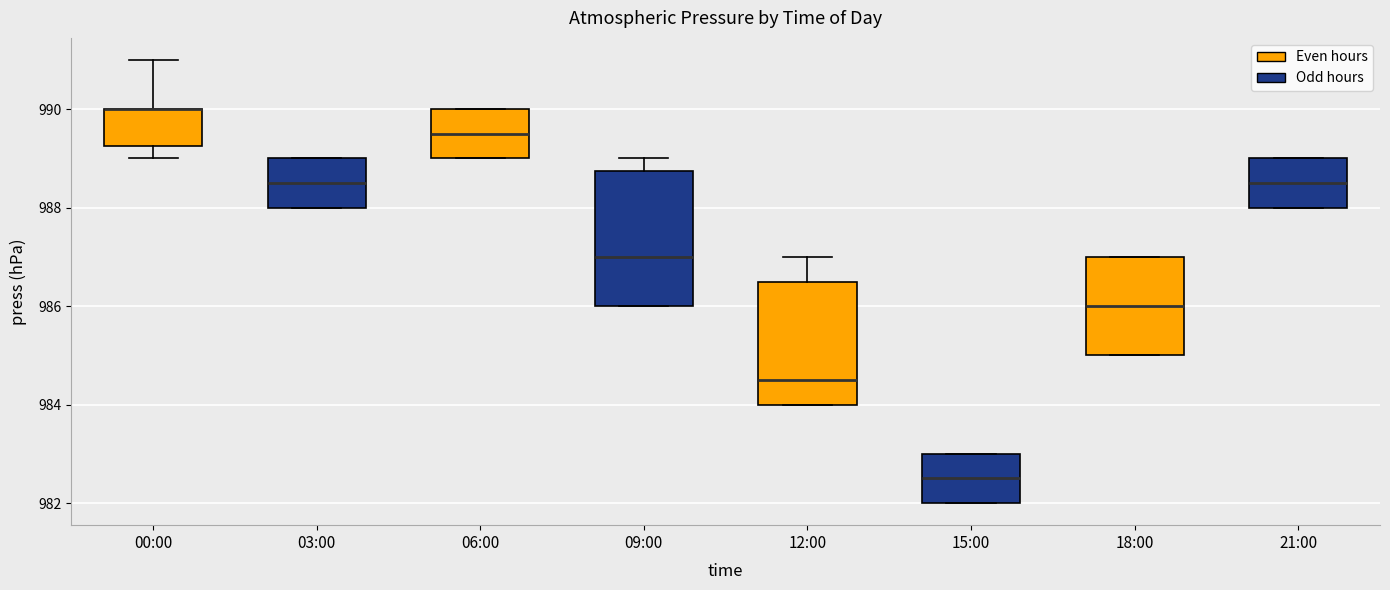

Reading left to right, transcribe this box plot: for each box, give where its median line is, the range the box spans, and where its two whiskers end, as read against the y-axis. The values are not printed on the chart, so give them approximately, as read against the axis.

00:00: median 990.0 (drawn on the box's upper edge), box 989.2 to 990.0, whiskers 989.0 to 991.0
03:00: median 988.6, box 988.0 to 989.0, whiskers 988.0 to 989.0
06:00: median 989.6, box 989.0 to 990.0, whiskers 989.0 to 990.0
09:00: median 987.0, box 986.0 to 988.8, whiskers 986.0 to 989.0
12:00: median 984.6, box 984.0 to 986.6, whiskers 984.0 to 987.0
15:00: median 982.6, box 982.0 to 983.0, whiskers 982.0 to 983.0
18:00: median 986.0, box 985.0 to 987.0, whiskers 985.0 to 987.0
21:00: median 988.6, box 988.0 to 989.0, whiskers 988.0 to 989.0